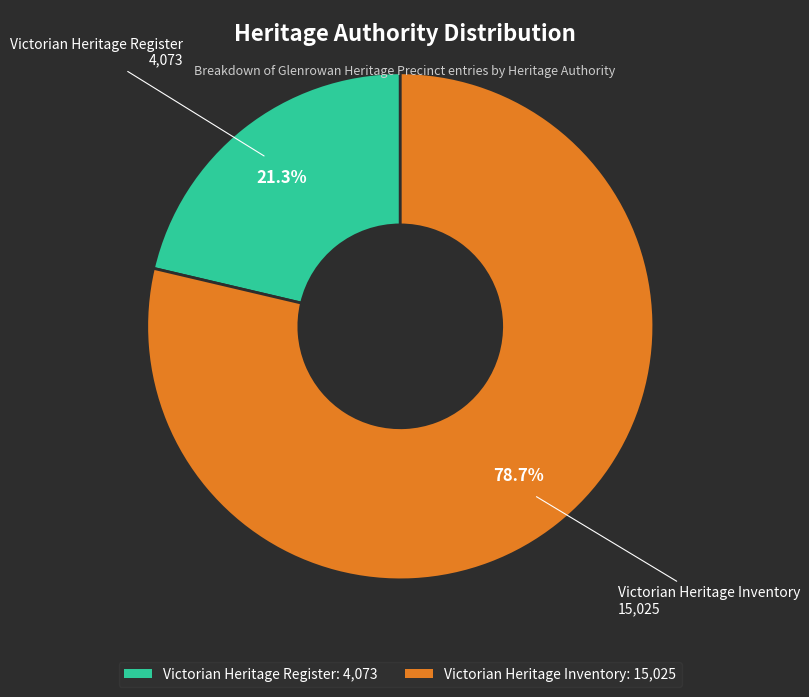

Combined, do Victorian Heritage Inventory and Victorian Heritage Register account for over 50%?

Yes